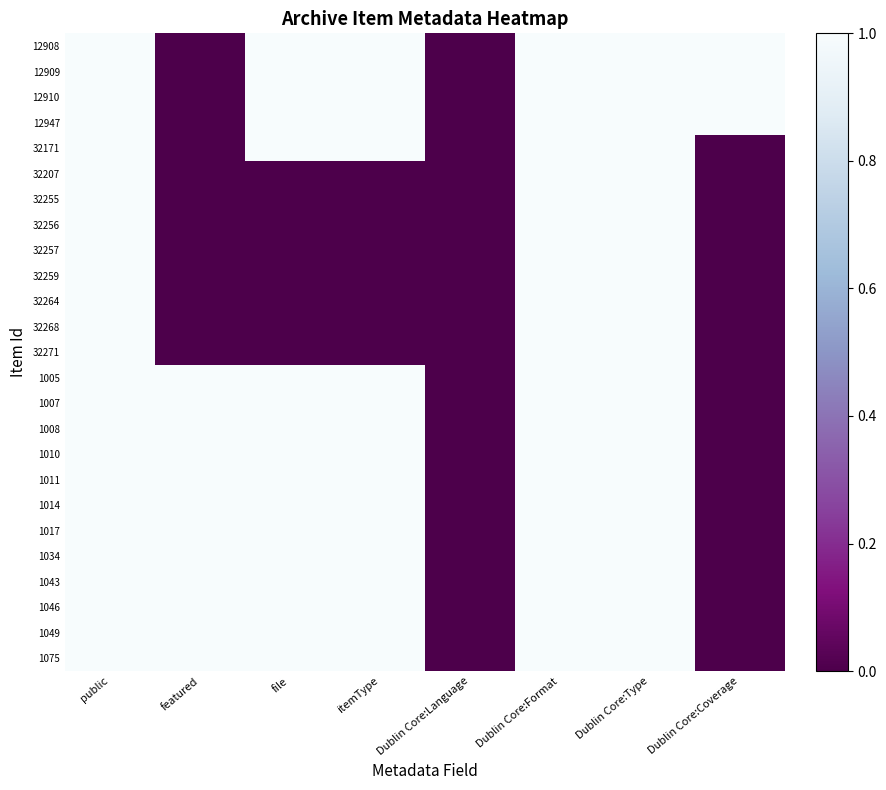

Between file and Dublin Core:Type, which series saw the biggest shift?

32207